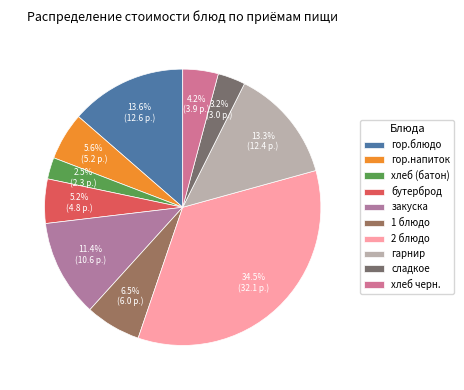

Which category has the smallest portion of the pie?

хлеб (батон)